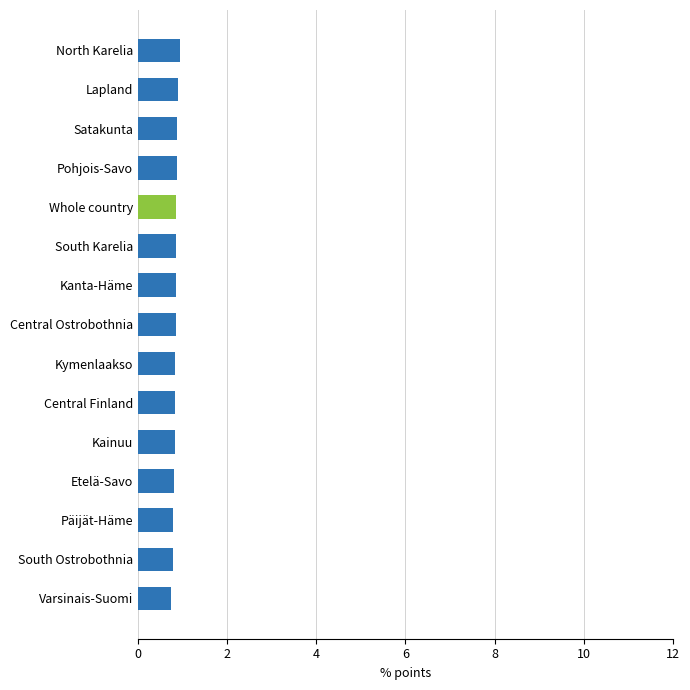

What is the smallest value displayed?

0.7